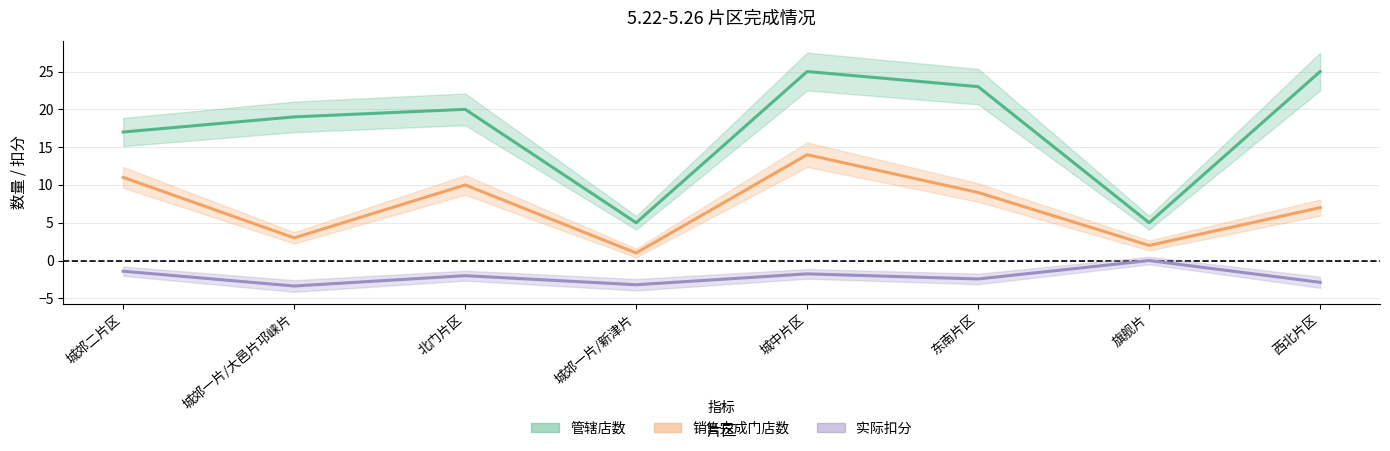

True or false: 实际扣分 and 销售完成门店数 cross at least once.

False